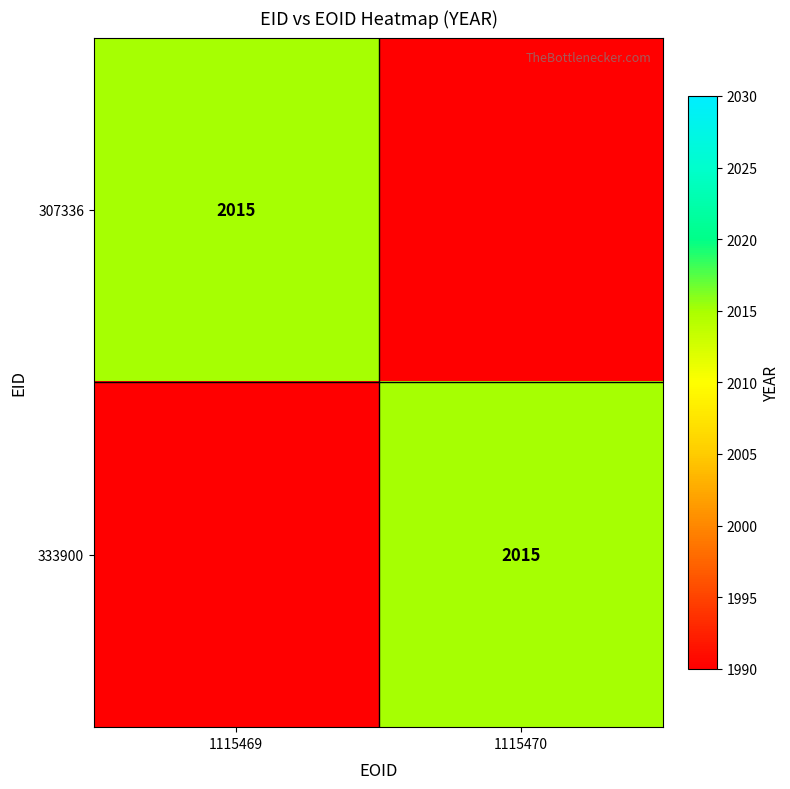

Is it true that 307336 equals 3250 at 1115469?

False